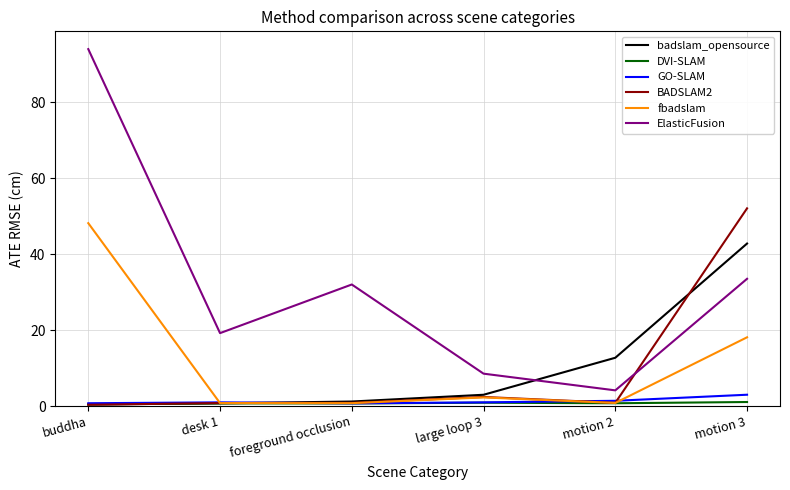

What is the minimum value for BADSLAM2?

0.3